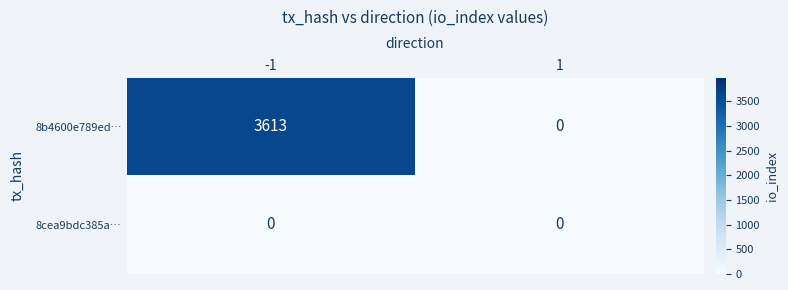

List the series in order of their peak value, highest first.

8b4600e789ed…, 8cea9bdc385a…